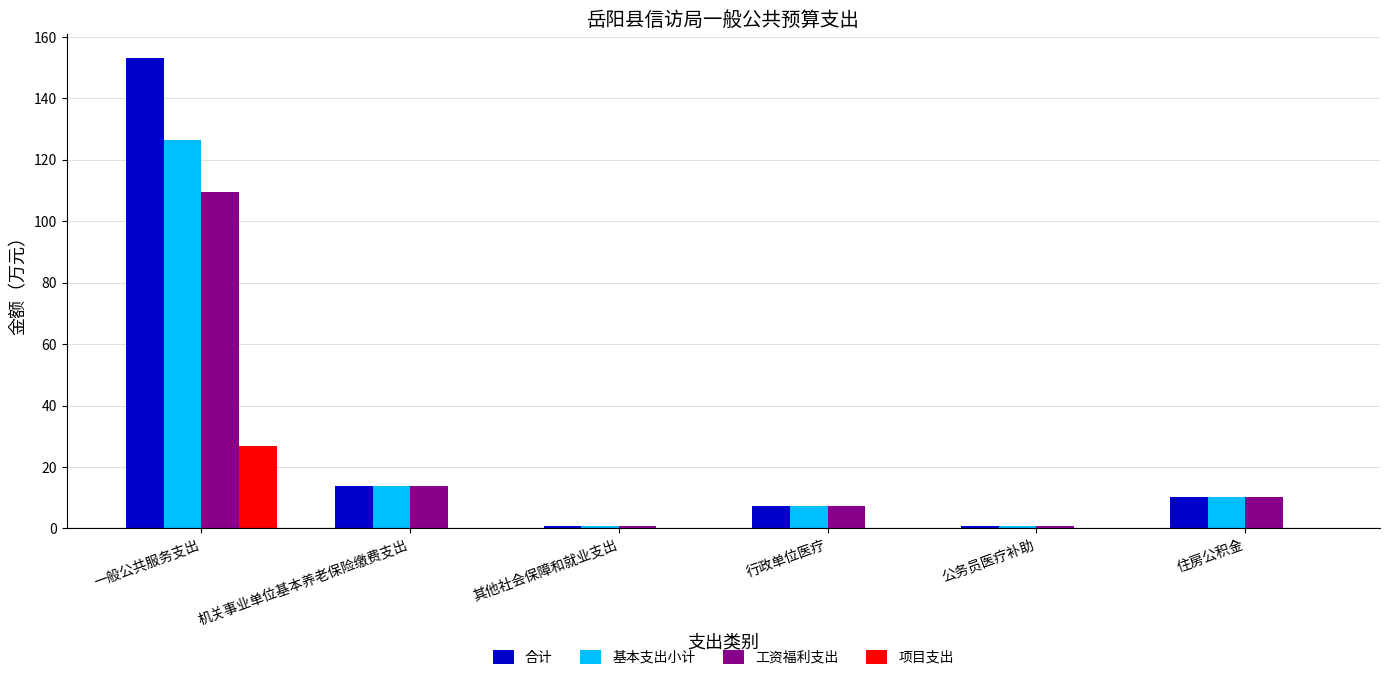

Which series has the widest spread of values?

合计